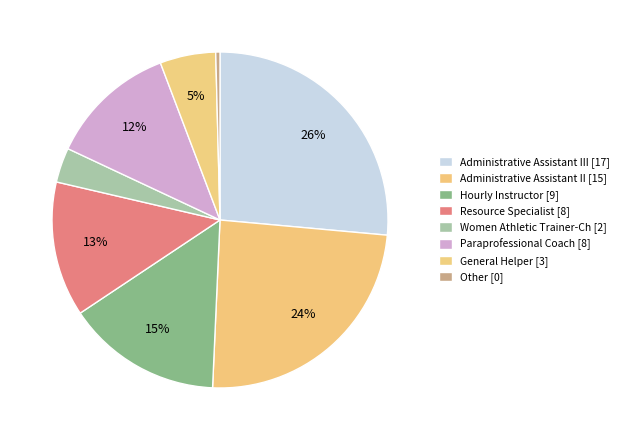

Count the number of slices in the pie.

8